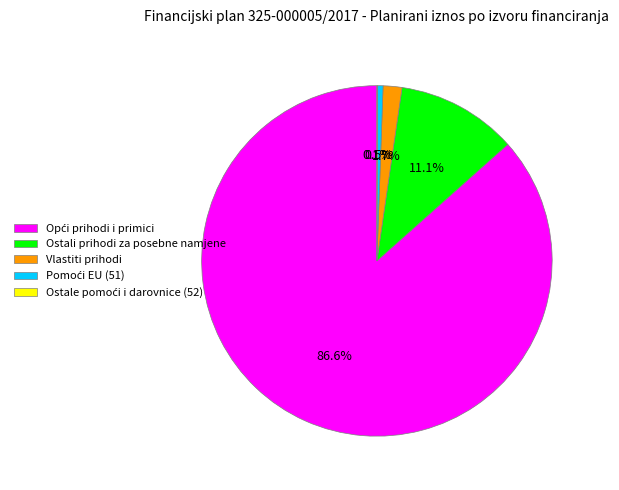

Does Ostali prihodi za posebne namjene represent more than half of the total?

No